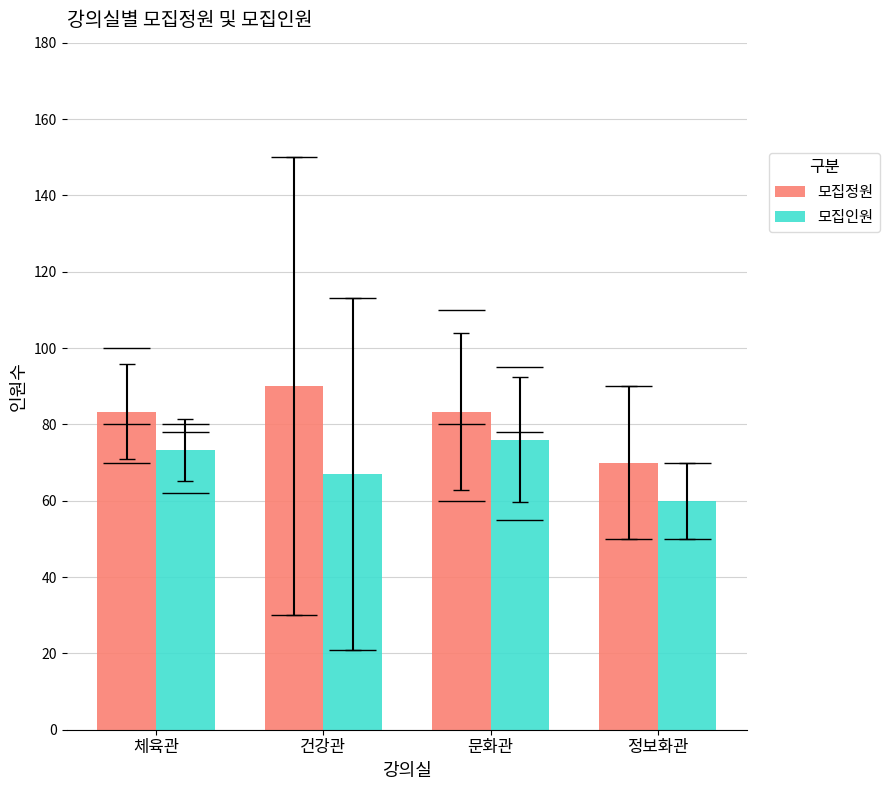

Between 체육관 and 문화관, which series saw the biggest shift?

모집인원